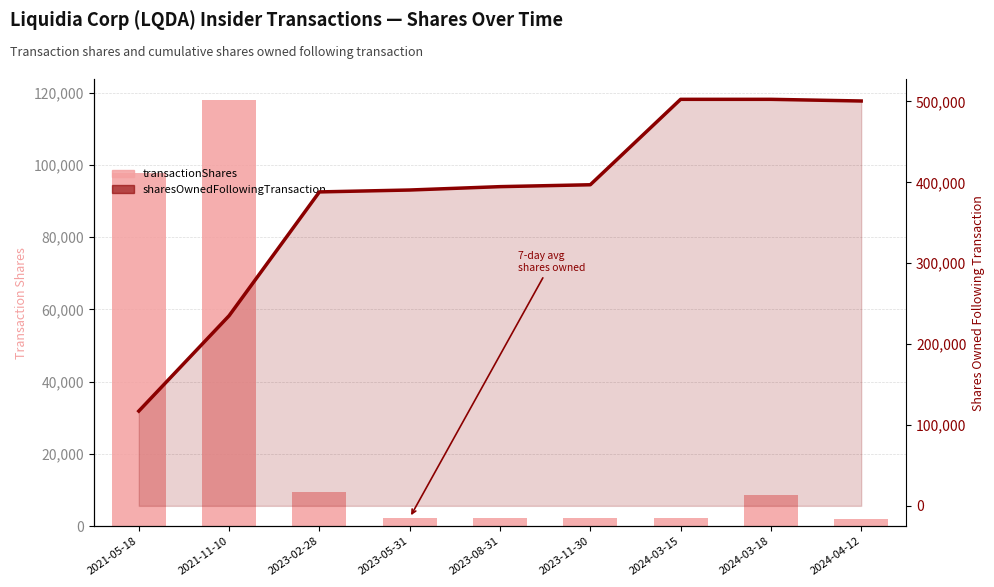

Rank the series by their average value, from highest to lowest.

sharesOwnedFollowingTransaction (line), transactionShares